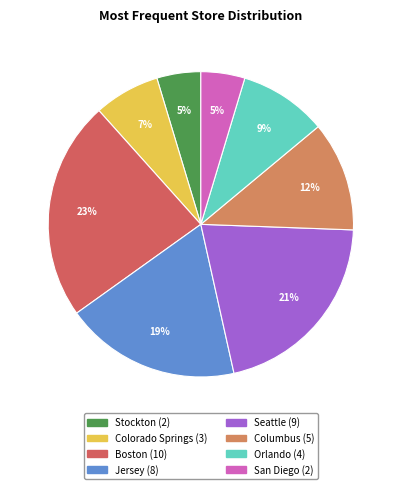

Which category has the biggest portion of the pie?

Boston